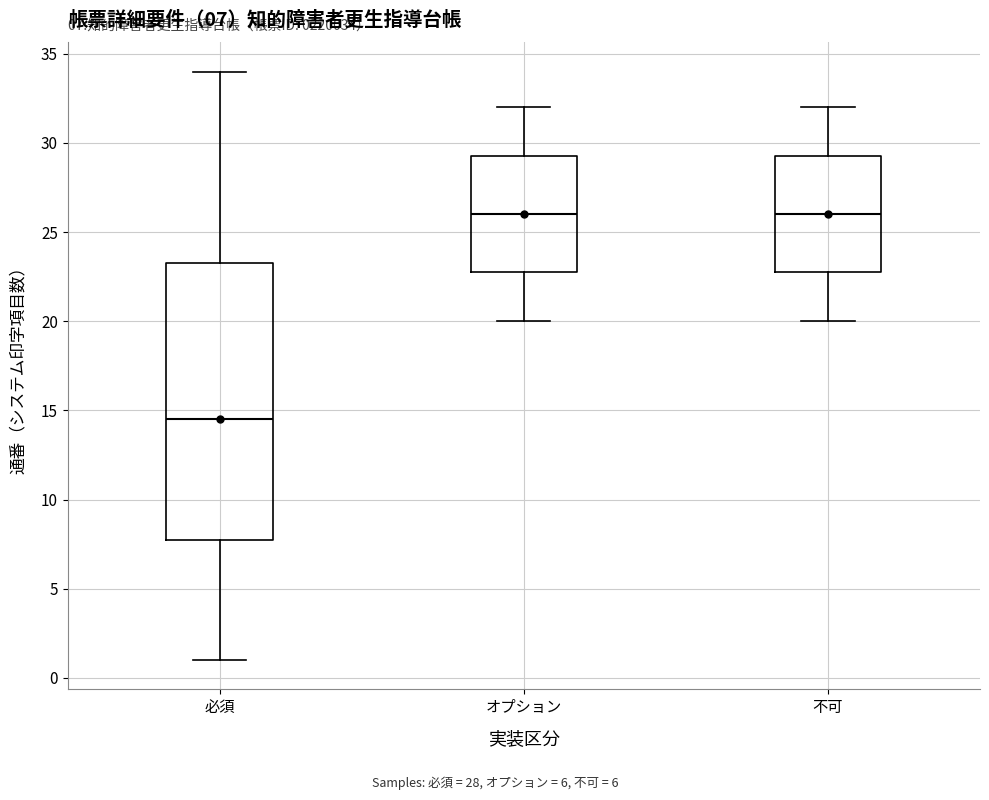

Which box is the tallest, from its lower edge to its upper edge?

必須